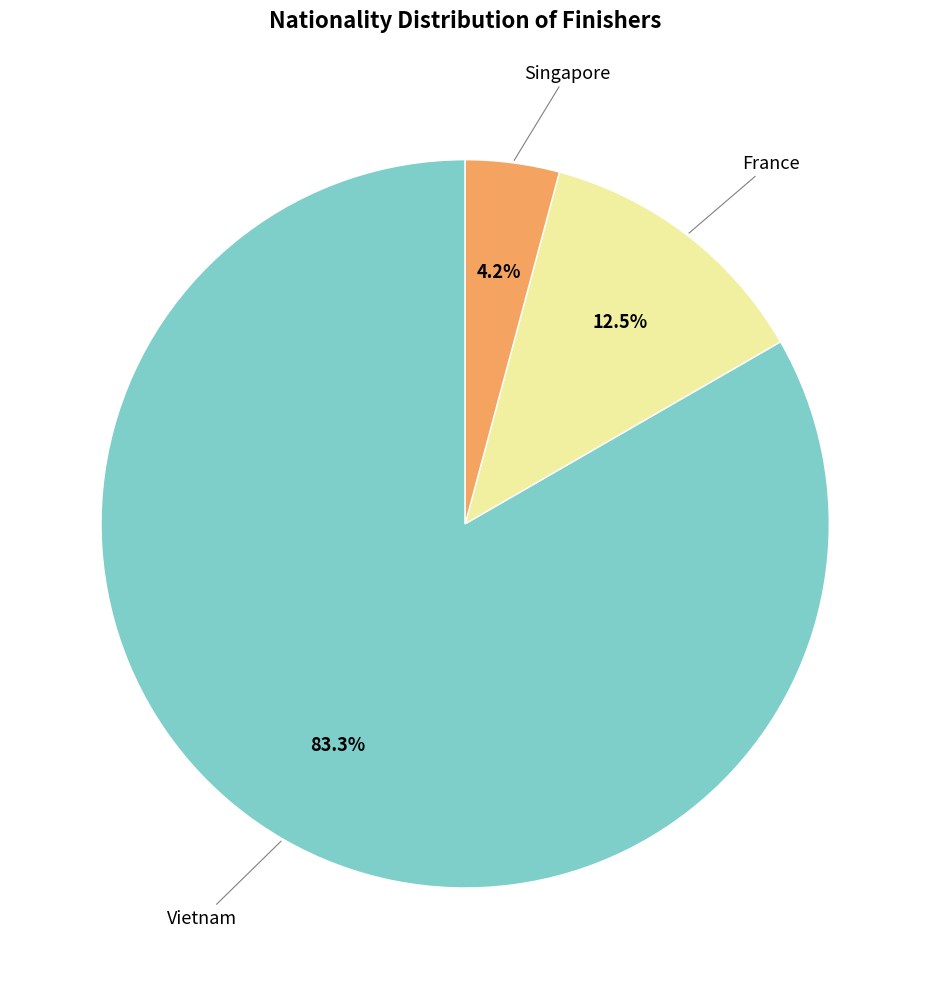

Does any single category account for the majority?

Yes